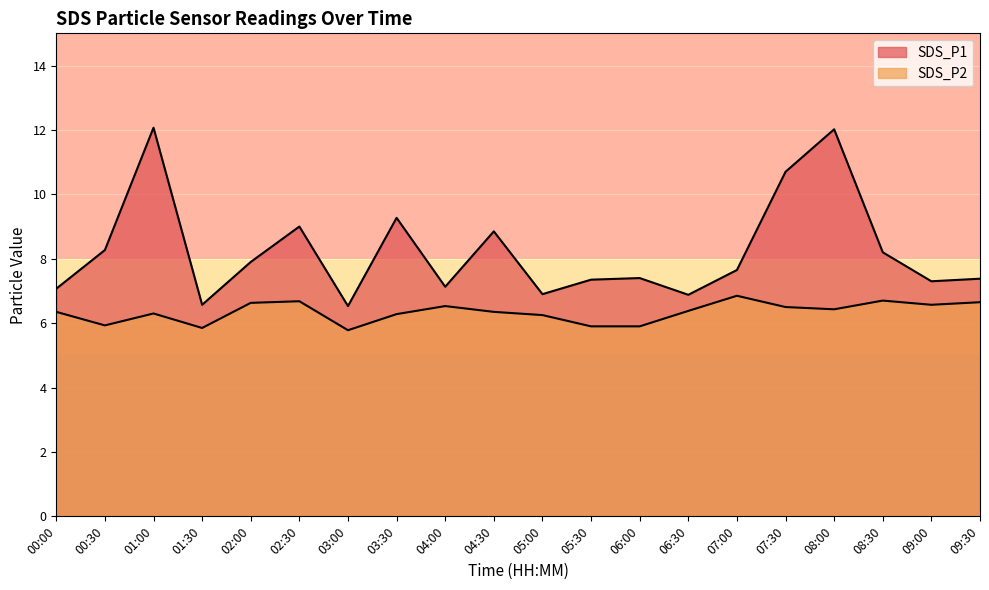

At how many categories does at least one series exceed 9?

4